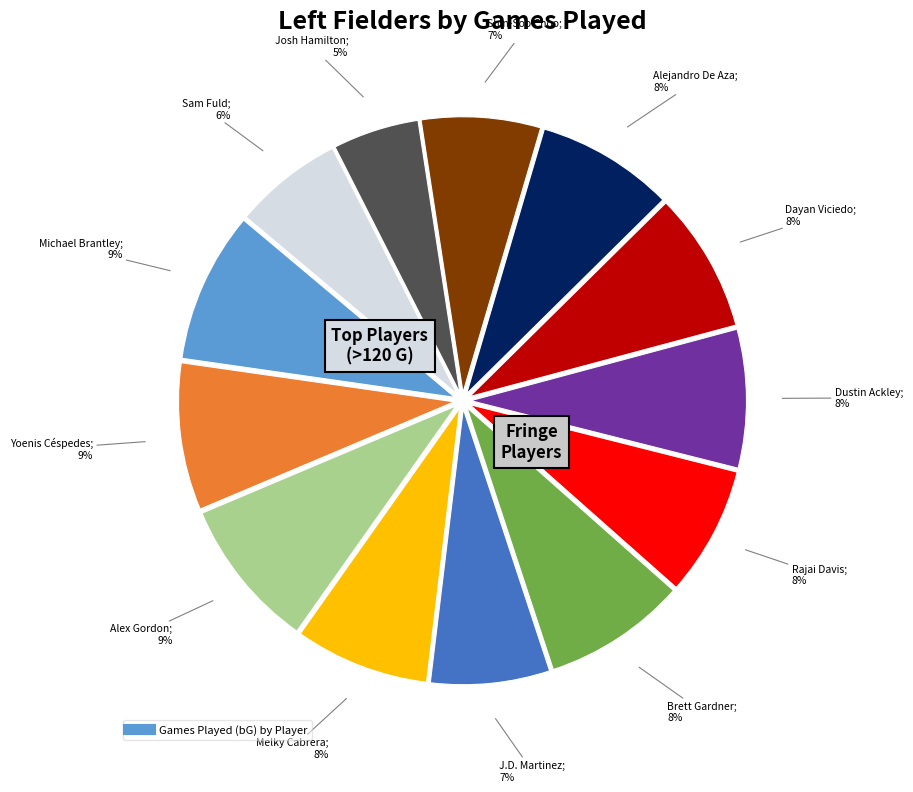

To the nearest percent, what is the difference between the largest and smallest slice percentages?

4%